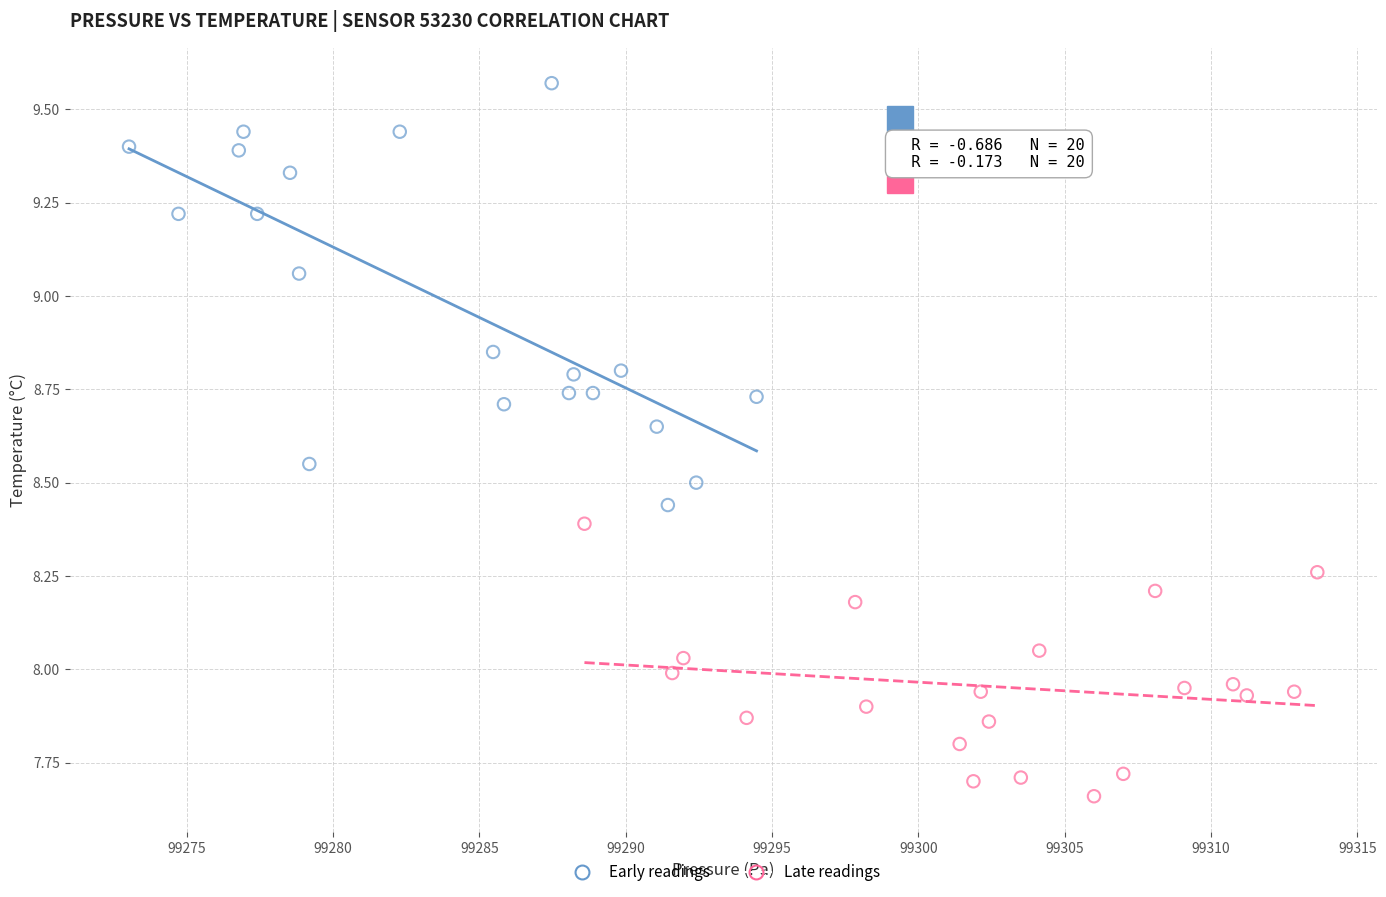

Which series has the widest spread of Y values?

Early readings